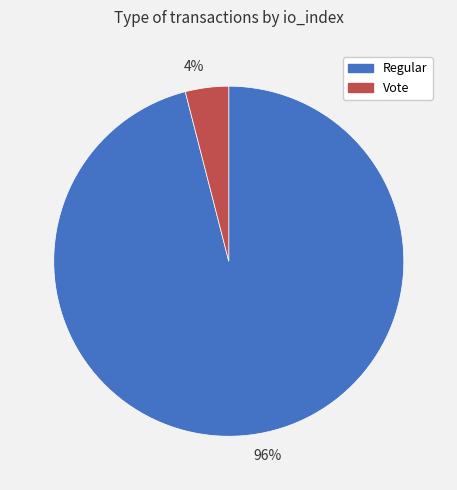

To the nearest percent, what portion does Vote represent?

4%